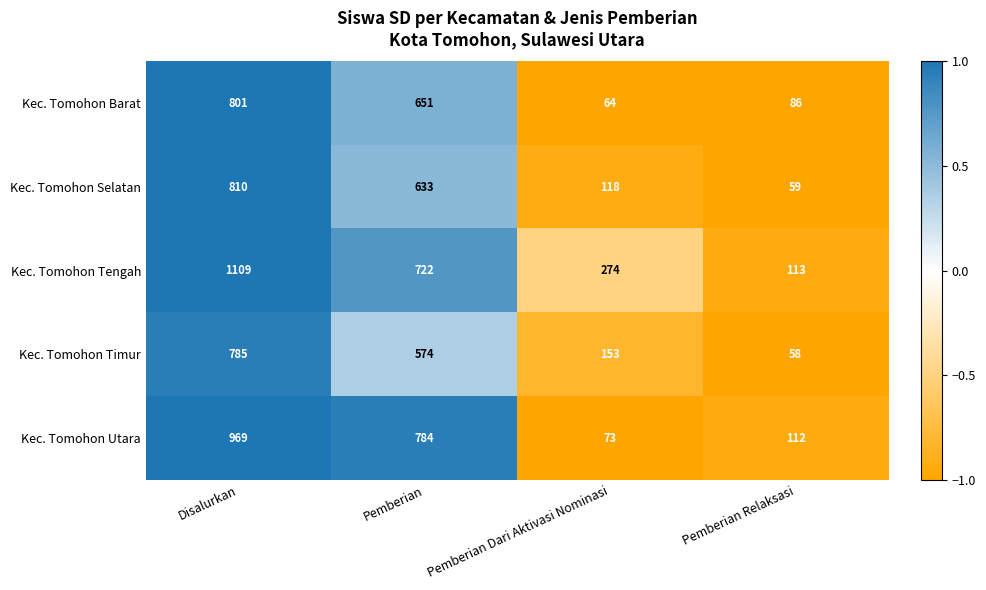

Which label corresponds to the smallest value in the chart?

Pemberian Relaksasi